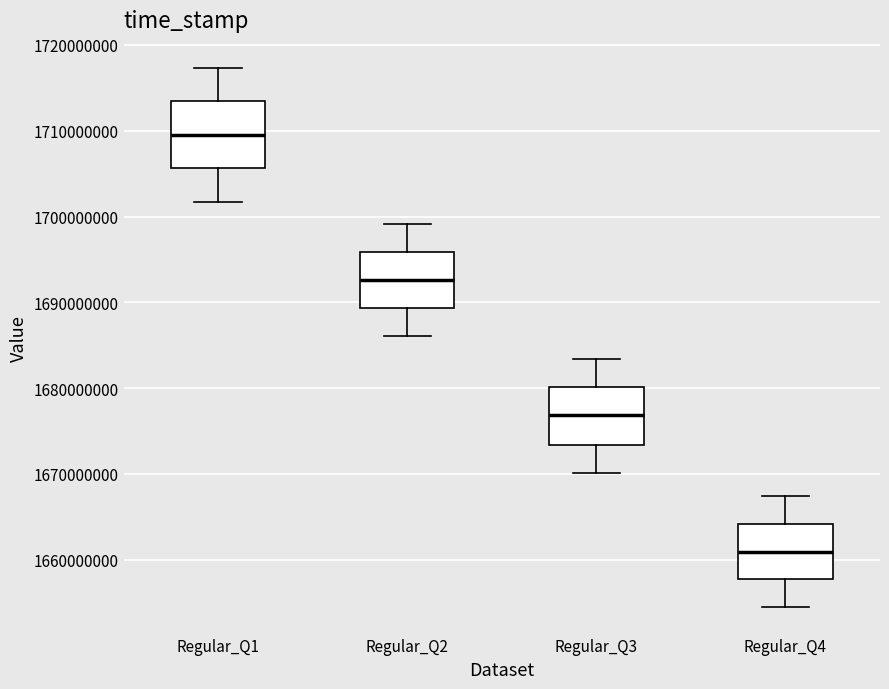

Where is the lower edge of the box for Regular_Q4 on the y-axis? The values are not printed on the chart, so give them approximately, as read against the axis.

1658000000